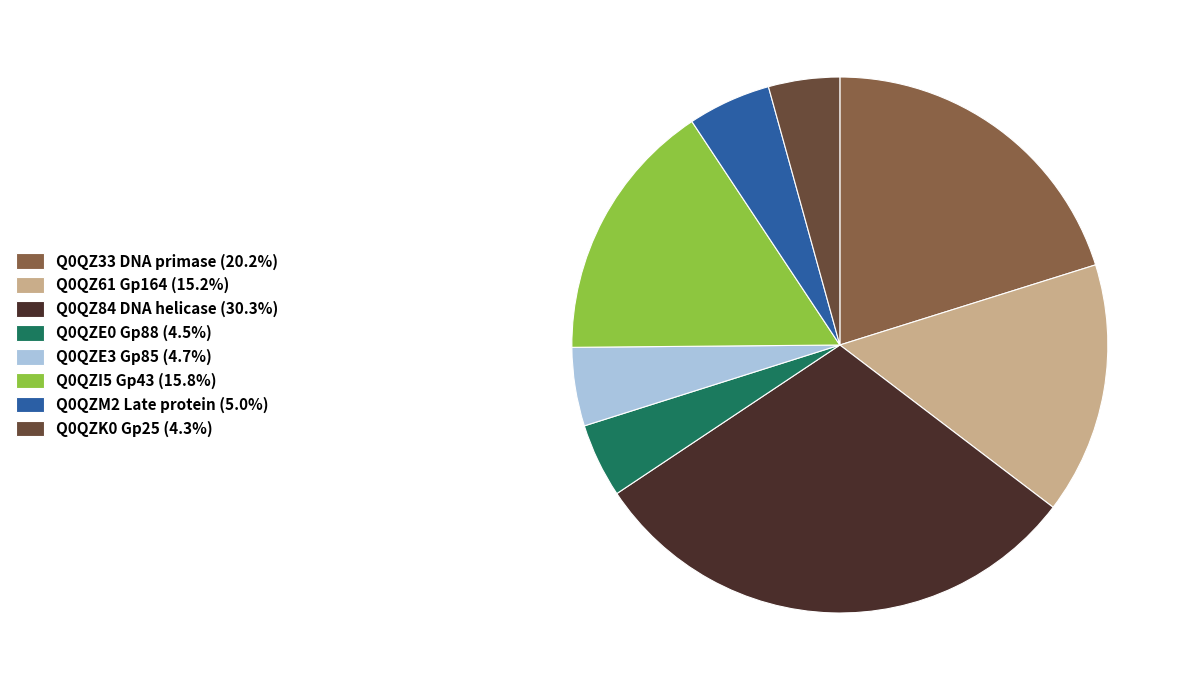

How many segments does this pie chart have?

8